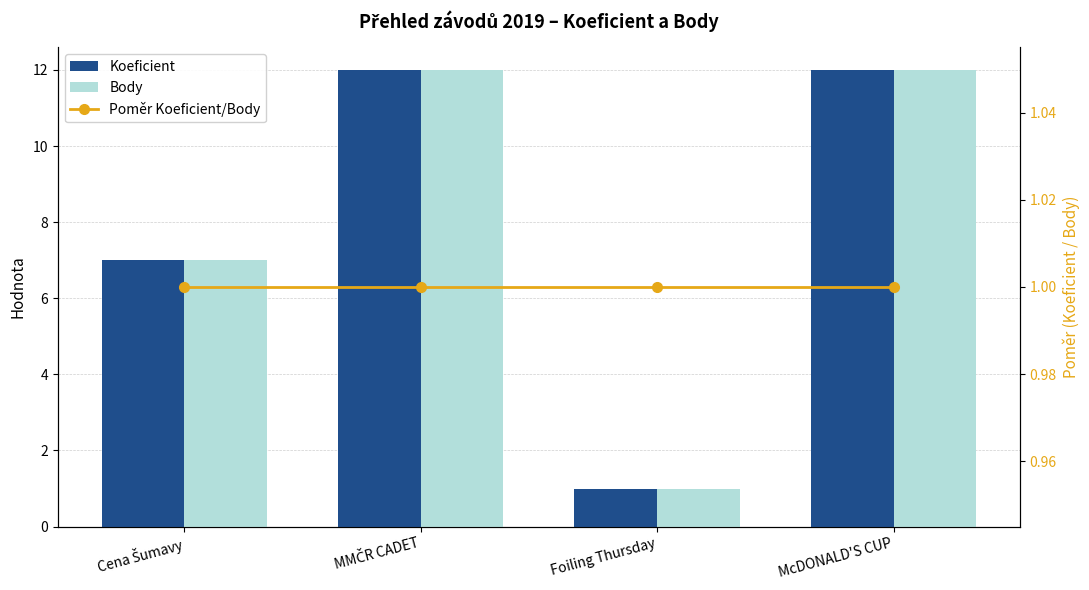

What is the spread (max minus min) of values at MMČR CADET?

11